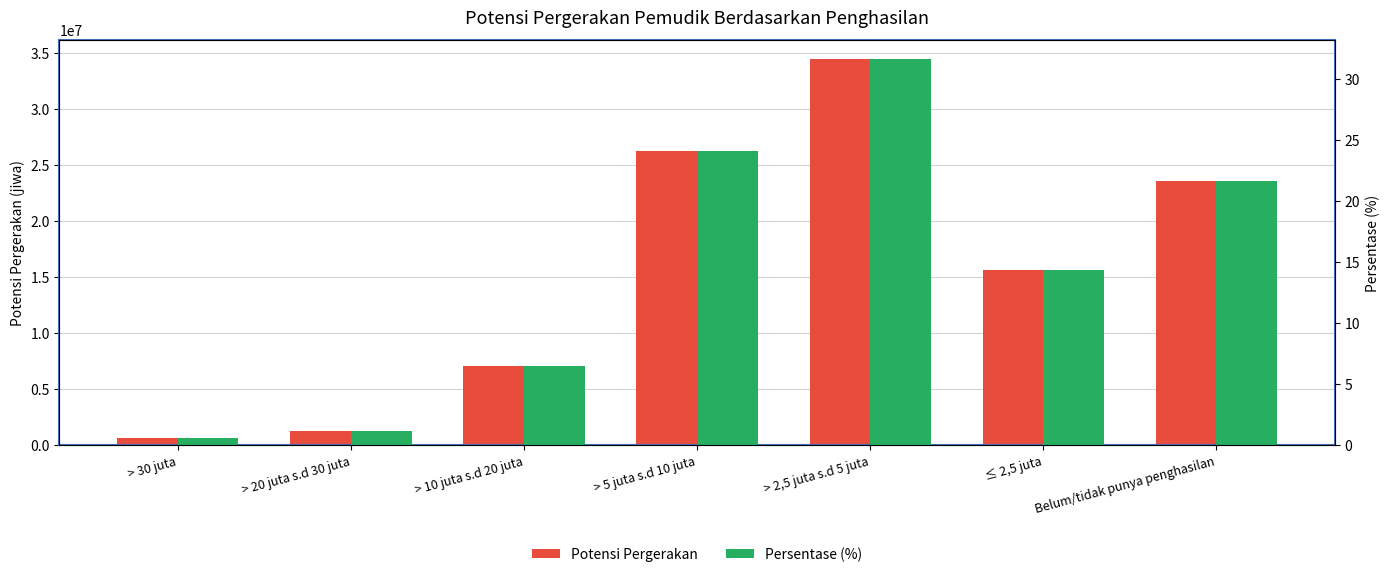

Which series has the largest total across all categories?

Potensi Pergerakan